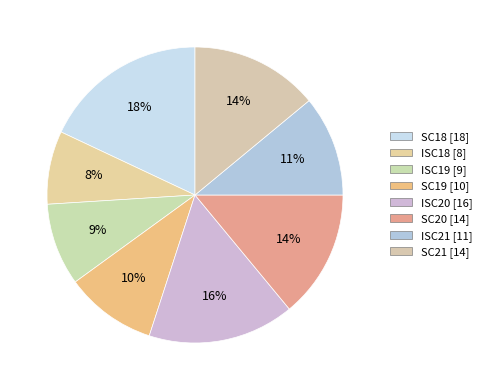

Count the number of slices in the pie.

8